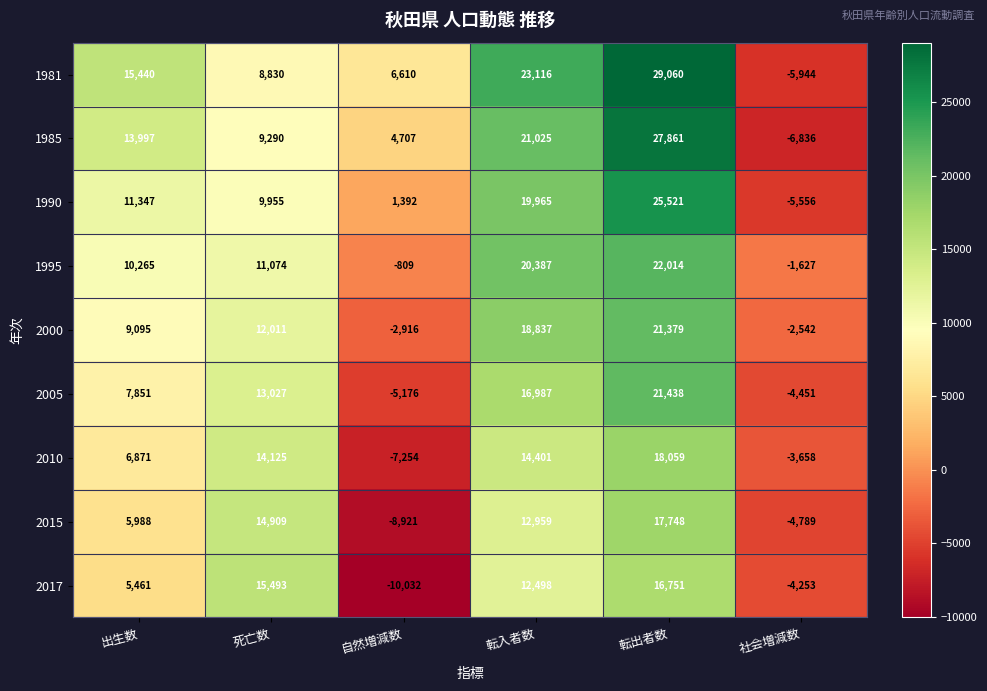

What is the sum of the 2010 values at 出生数 and 転入者数?

21272